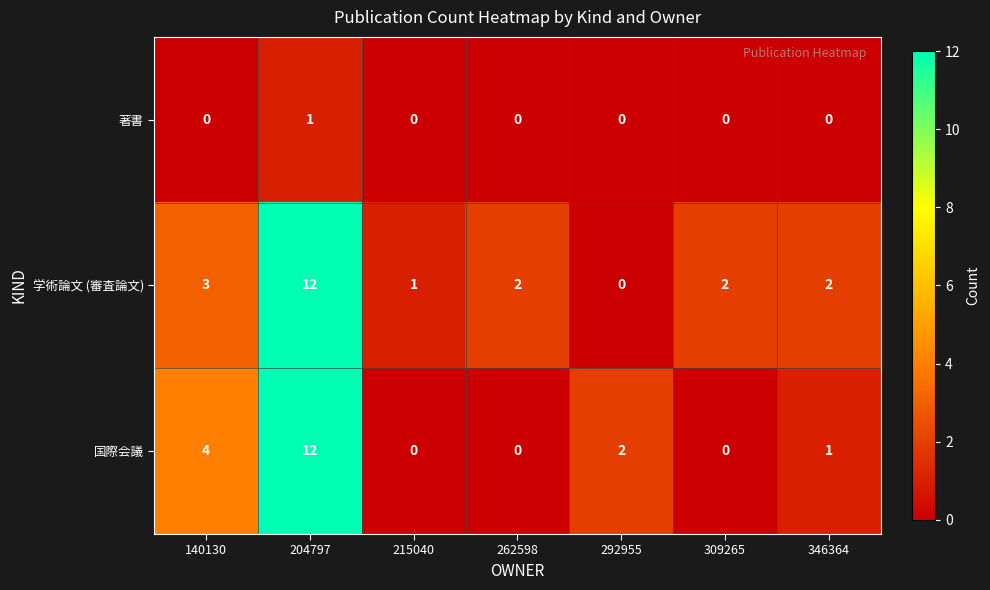

Is it true that 著書 equals 0 at 292955?

True